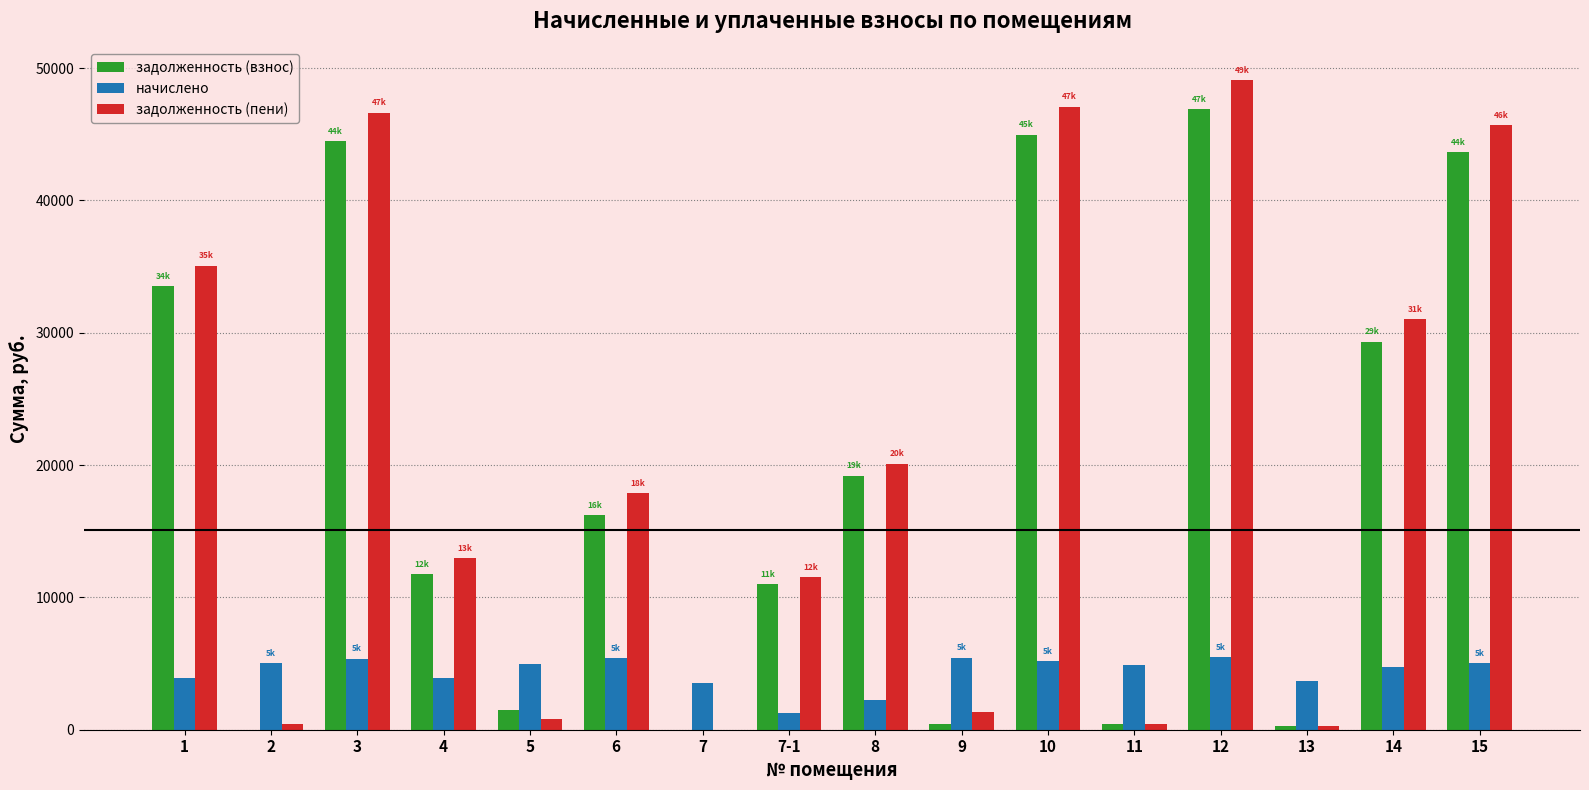

Are the bars grouped side by side (vs. stacked)?

Yes